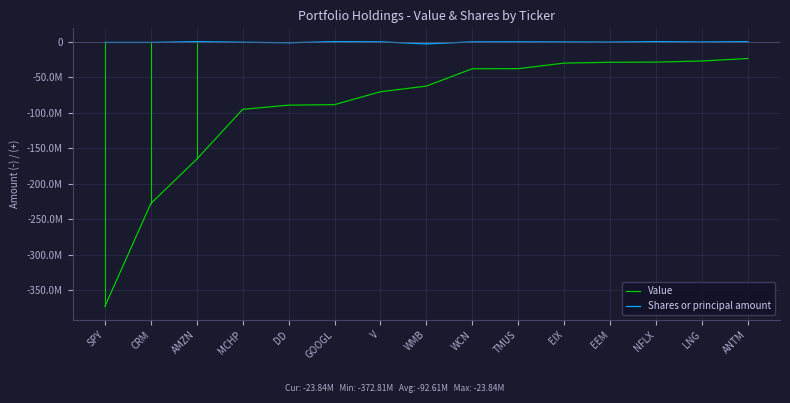

How many lines are shown in the chart?

2